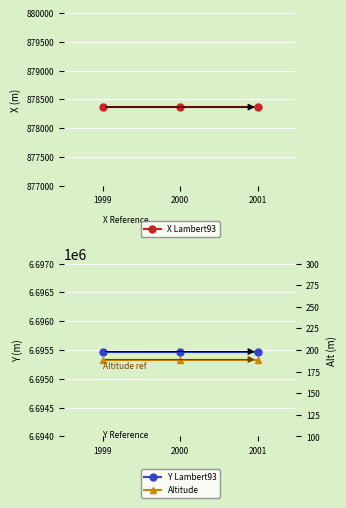

At which label is Y Lambert93 closest to 6695474?

1999